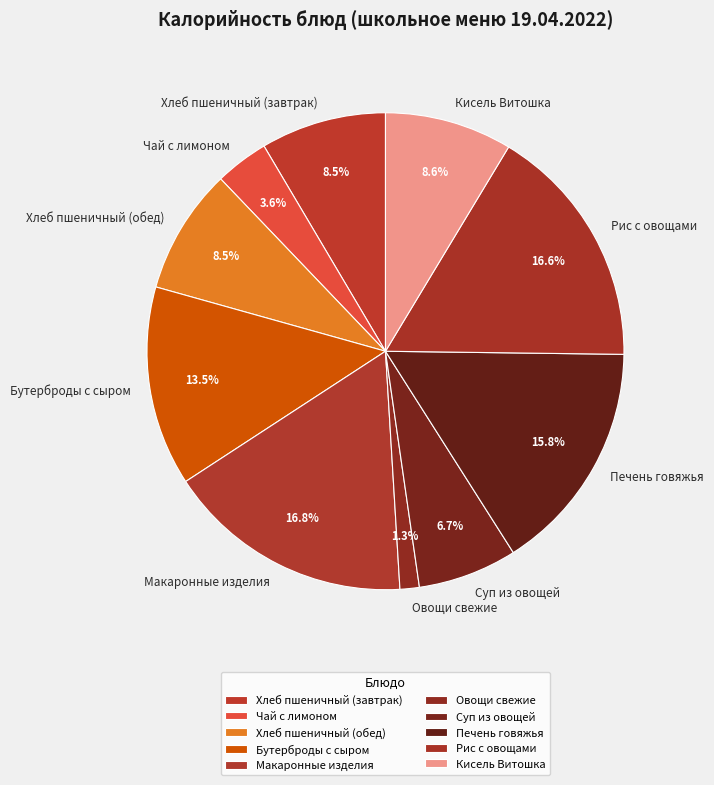

What is the total percentage of Рис с овощами and Кисель Витошка?

25.2%